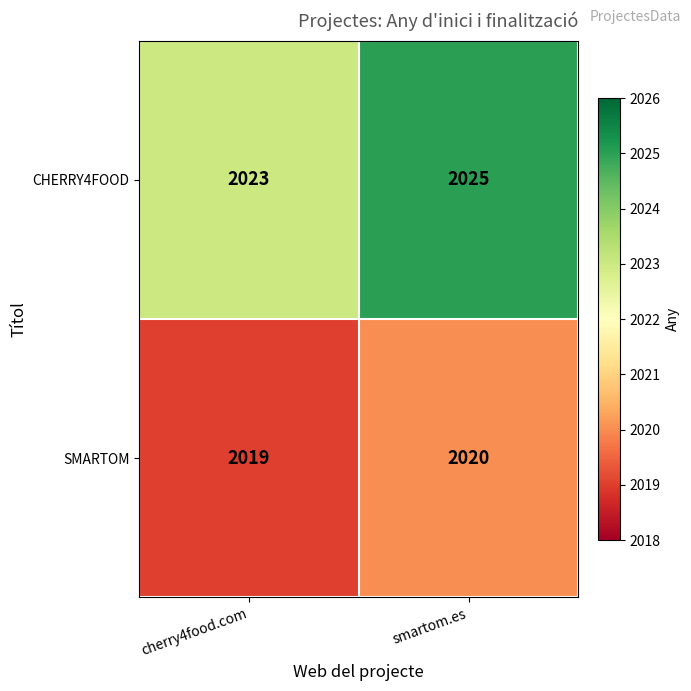

The CHERRY4FOOD series shows 2025 at smartom.es. True or false?

True